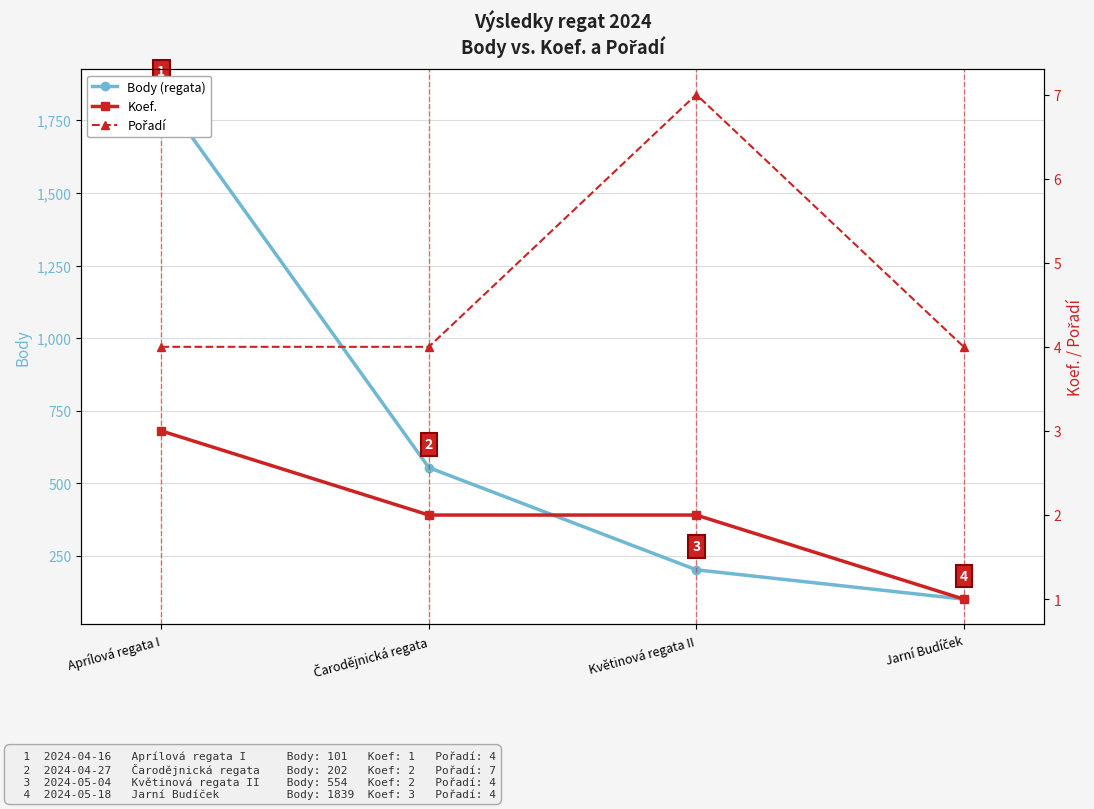

What value does the Pořadí series have at Aprílová regata I?

4